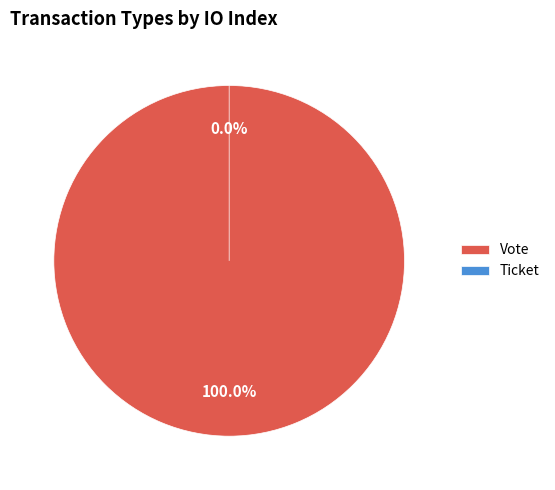

To the nearest percent, what is the difference between the largest and smallest slice percentages?

100%